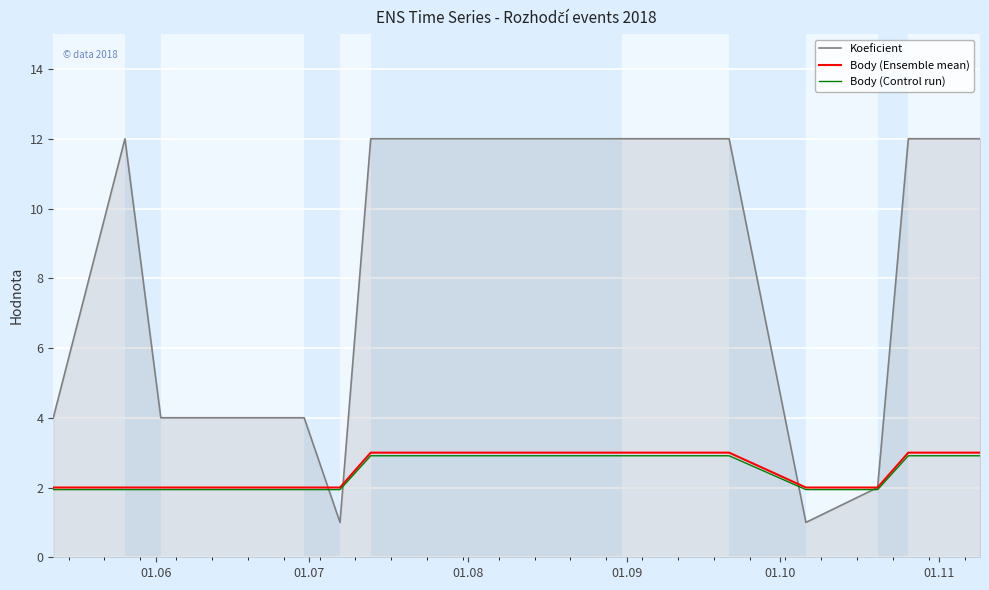

Which series has the largest range (max minus min)?

Koeficient